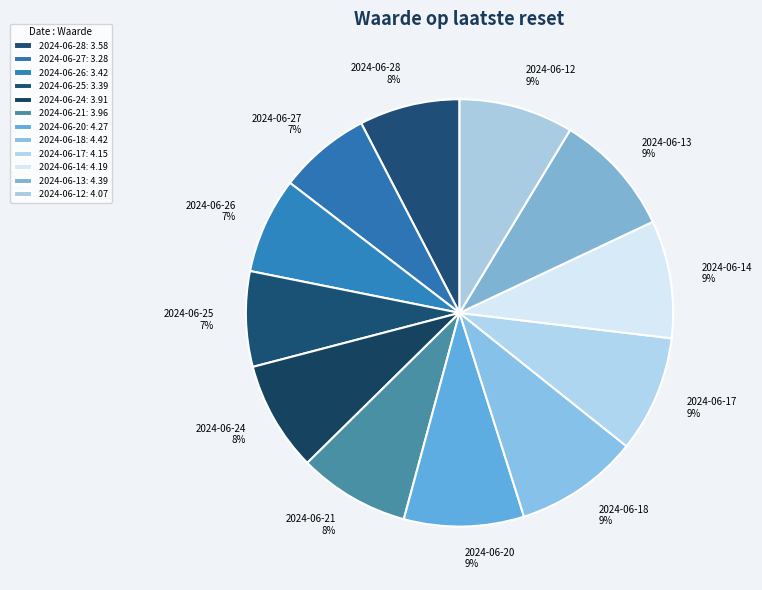

To the nearest percent, what is the difference between the 2024-06-21 and 2024-06-20 slice percentages?

1%